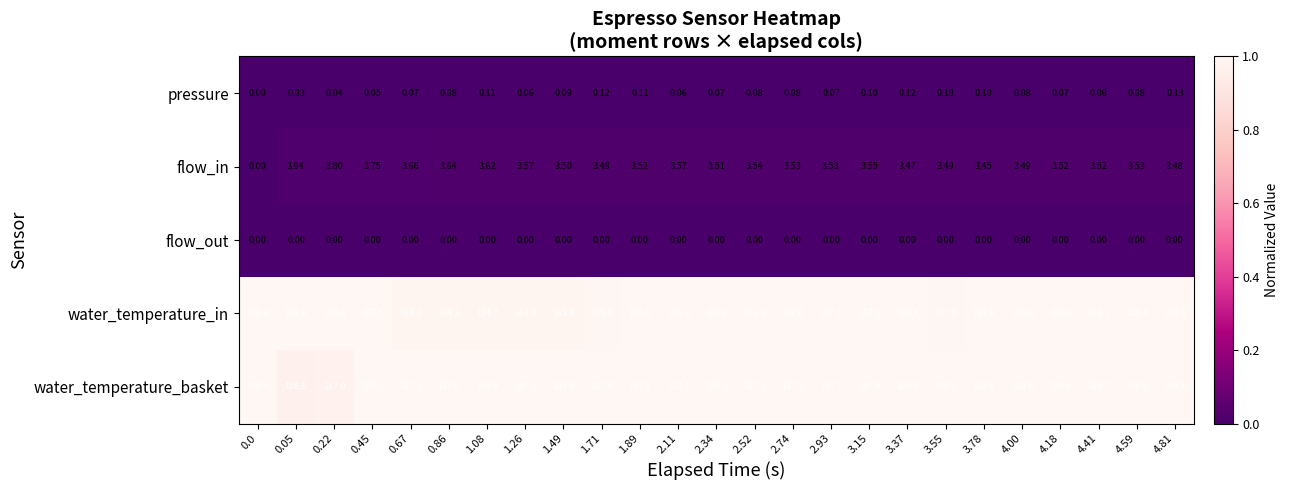

Which series has the largest total across all categories?

water_temperature_basket